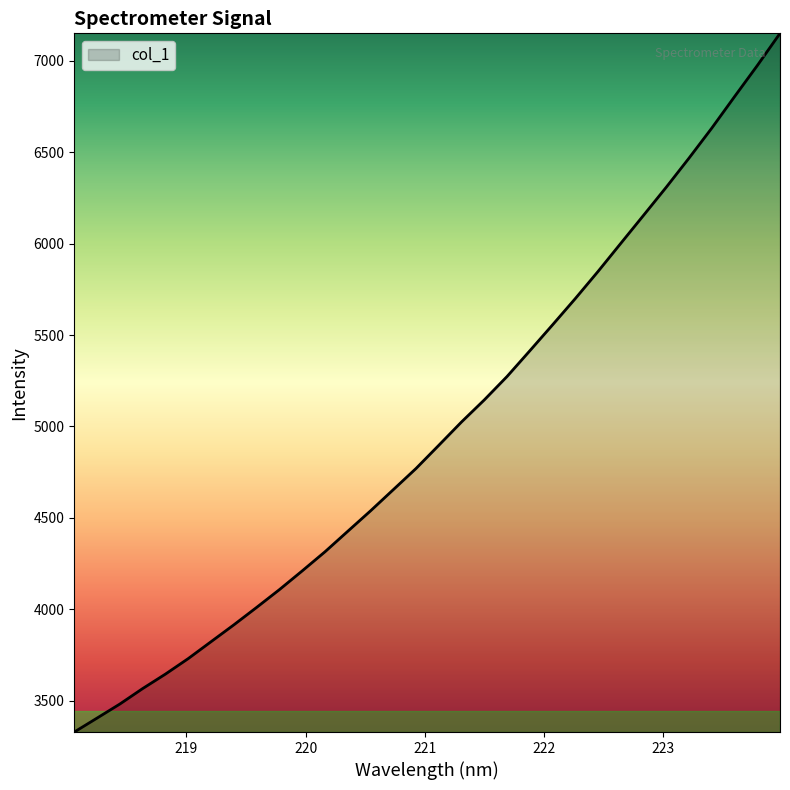

What is the maximum value shown in the chart?

7149.3